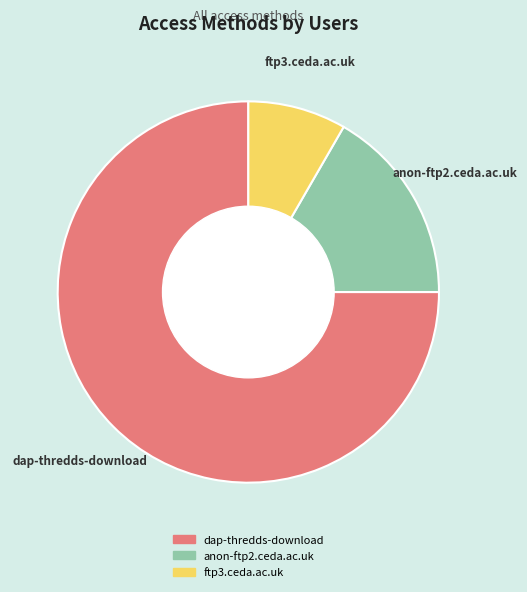

Rank the categories by value from highest to lowest.

dap-thredds-download, anon-ftp2.ceda.ac.uk, ftp3.ceda.ac.uk